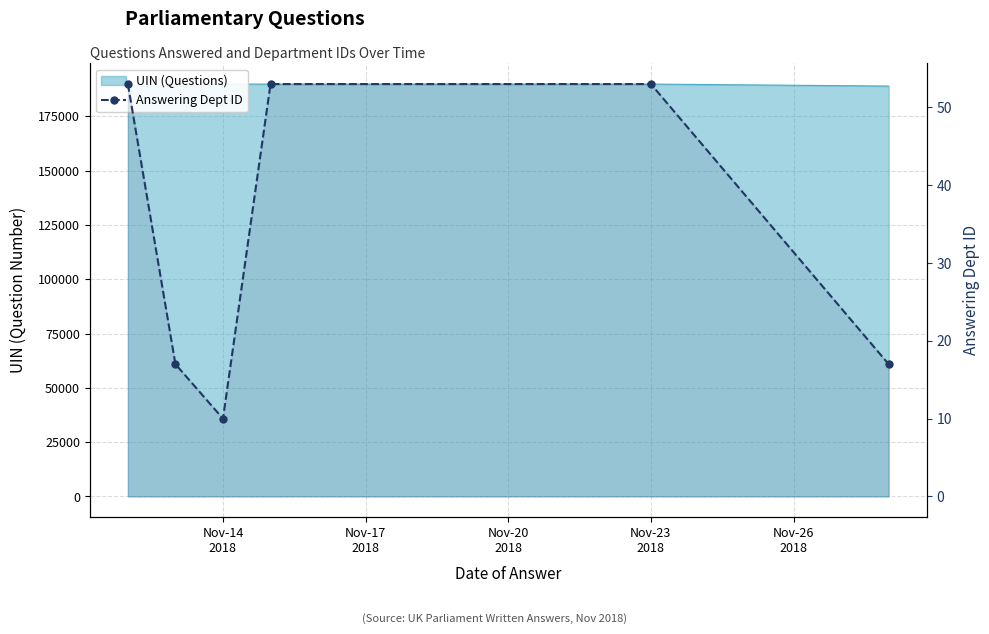

The chart shows a value of 53 at Nov-23
2018. True or false?

True